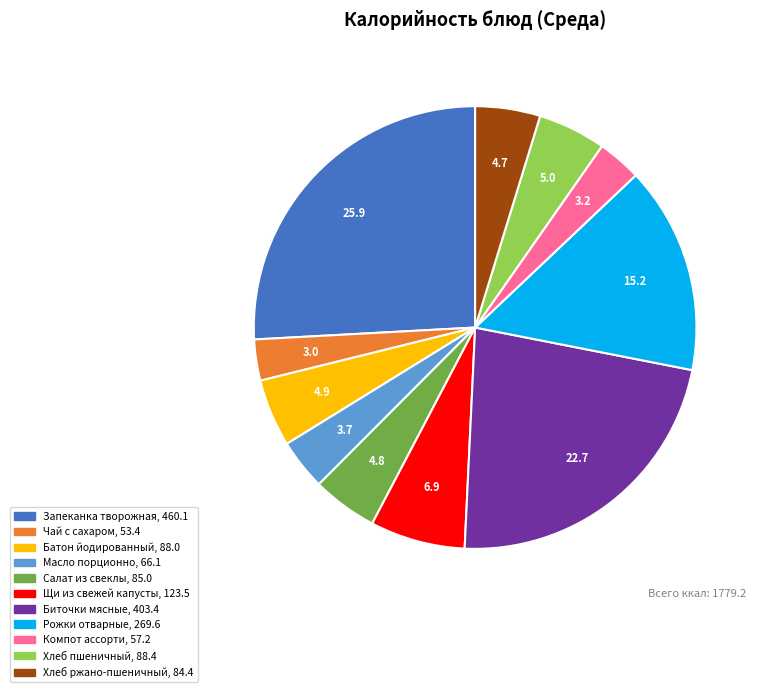

What is the largest slice in the pie chart?

Запеканка творожная